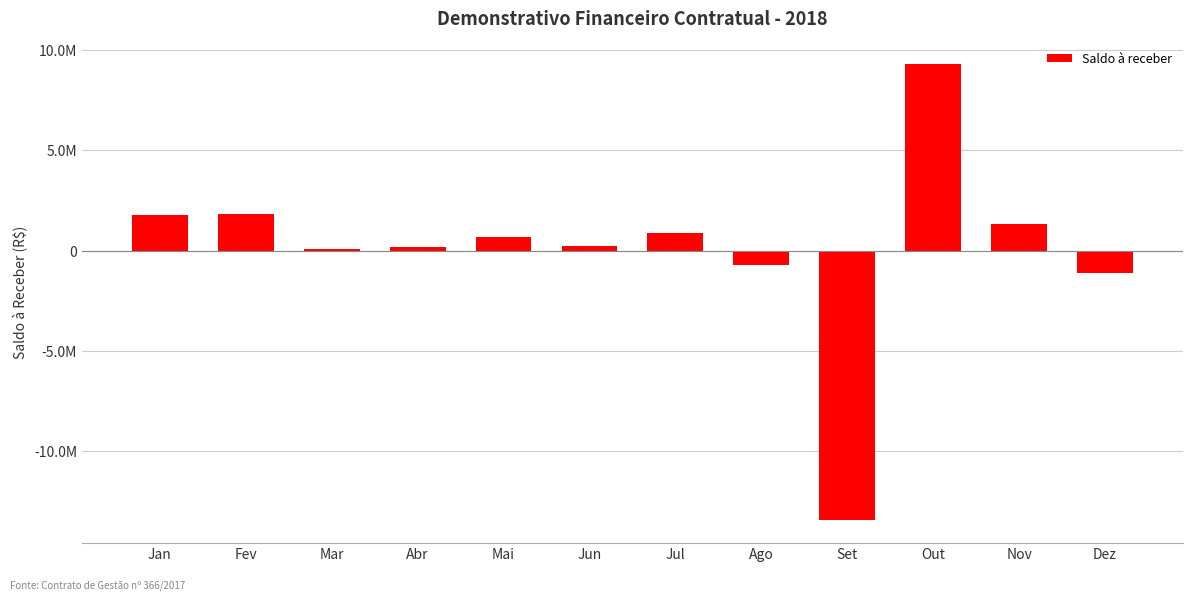

Reading left to right, what are all the values shown in this chart?

1797715.0	1831946.2	87944.0	163534.7	652544.0	204314.3	863734.7	-726182.3	-13423144.3	9303142.6	1319970.6	-1133072.3